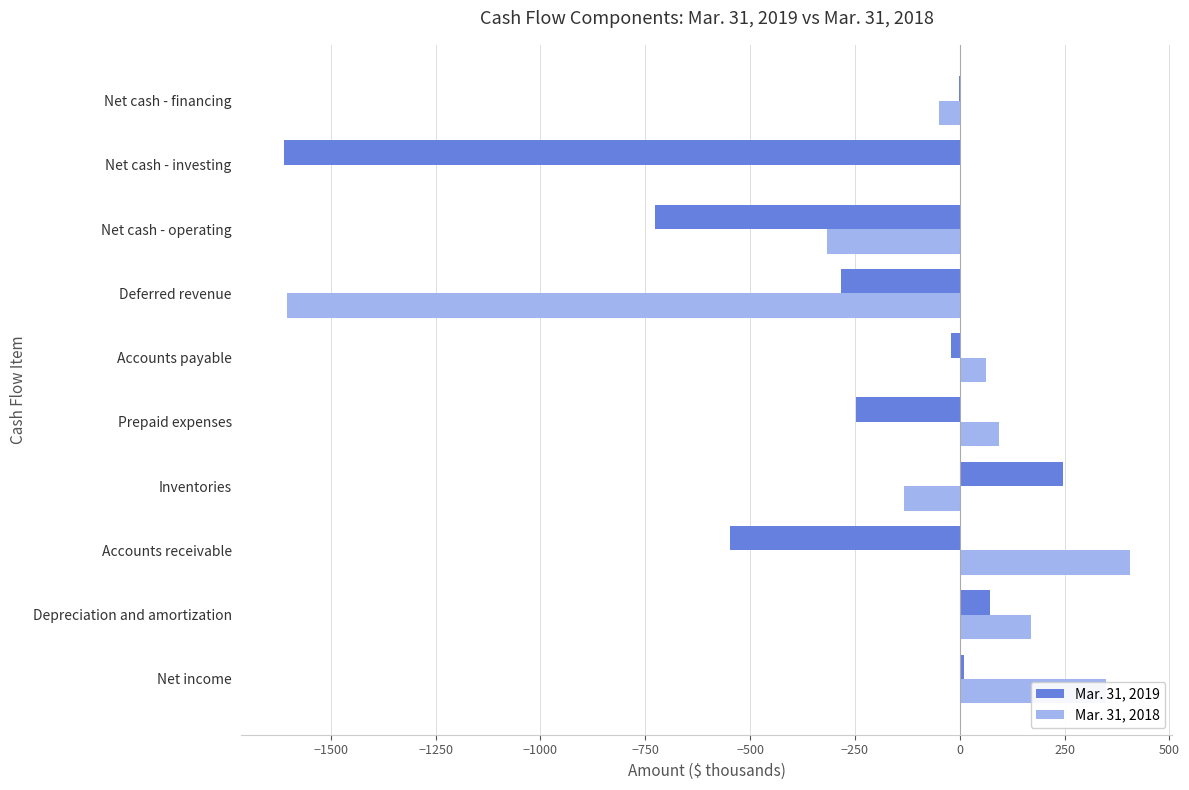

What is the sum of all Mar. 31, 2019 values?

-3113